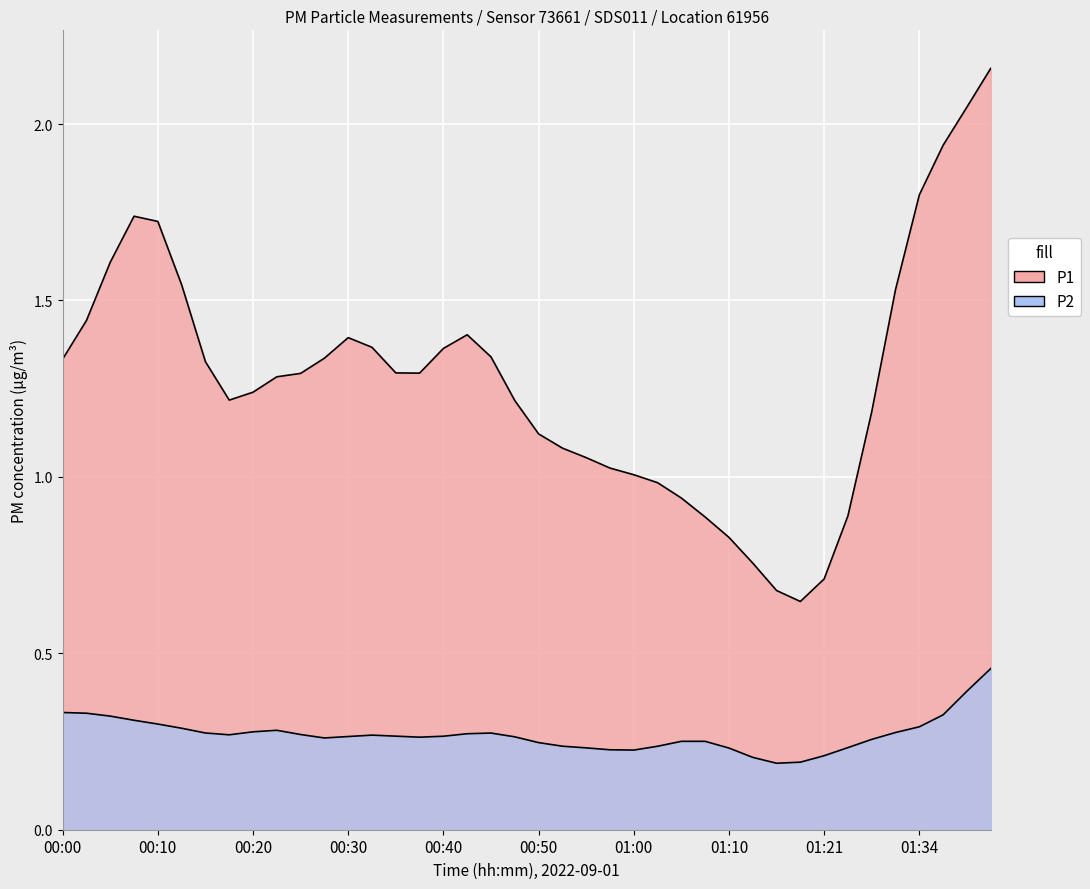

What is the average value of the P2 series?

0.3